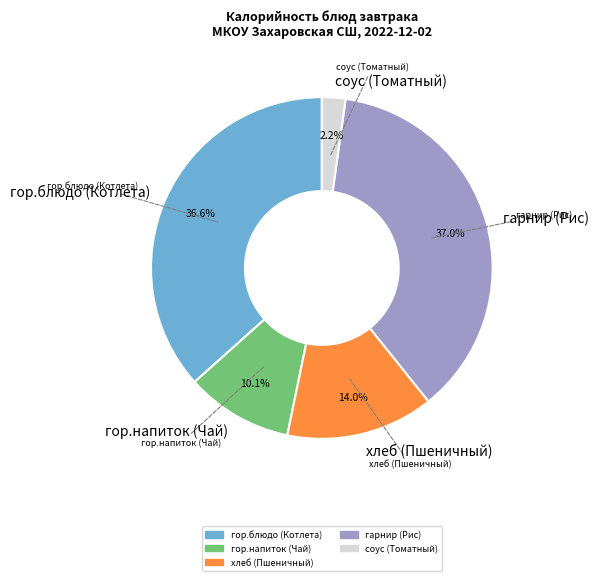

To the nearest percent, what percentage of the pie is гарнир (Рис)?

37%